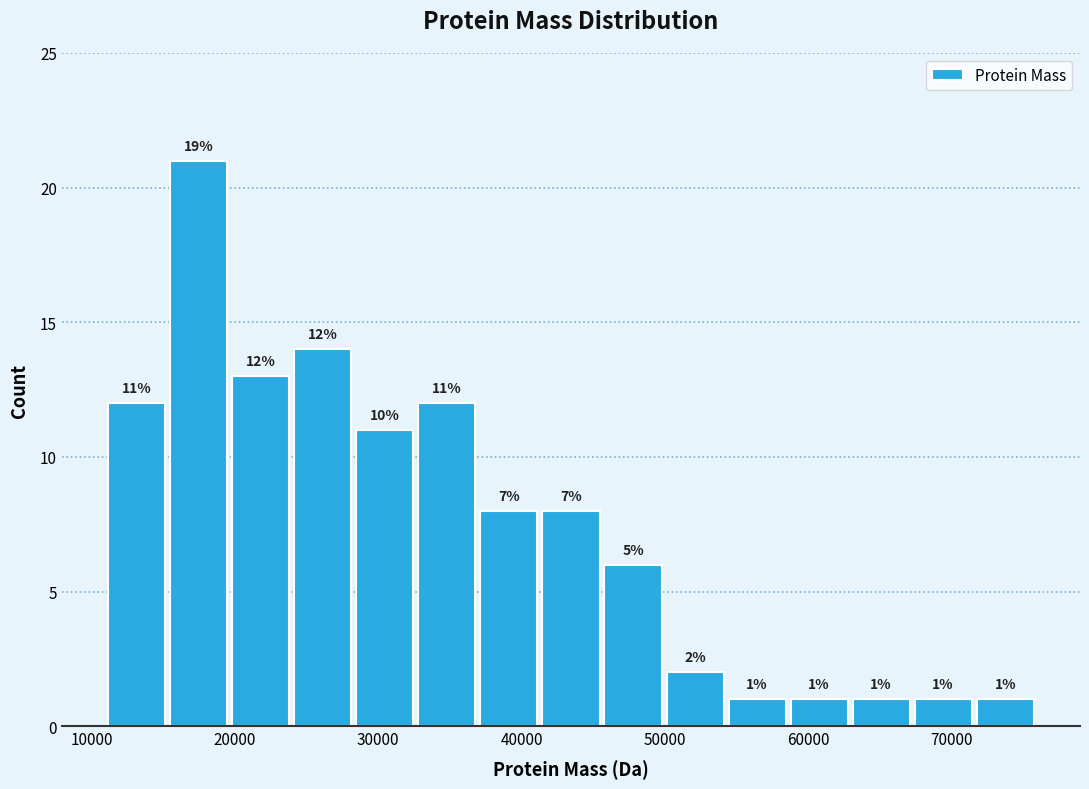

Which range on the x-axis has the tallest bar?

15000 to 20000